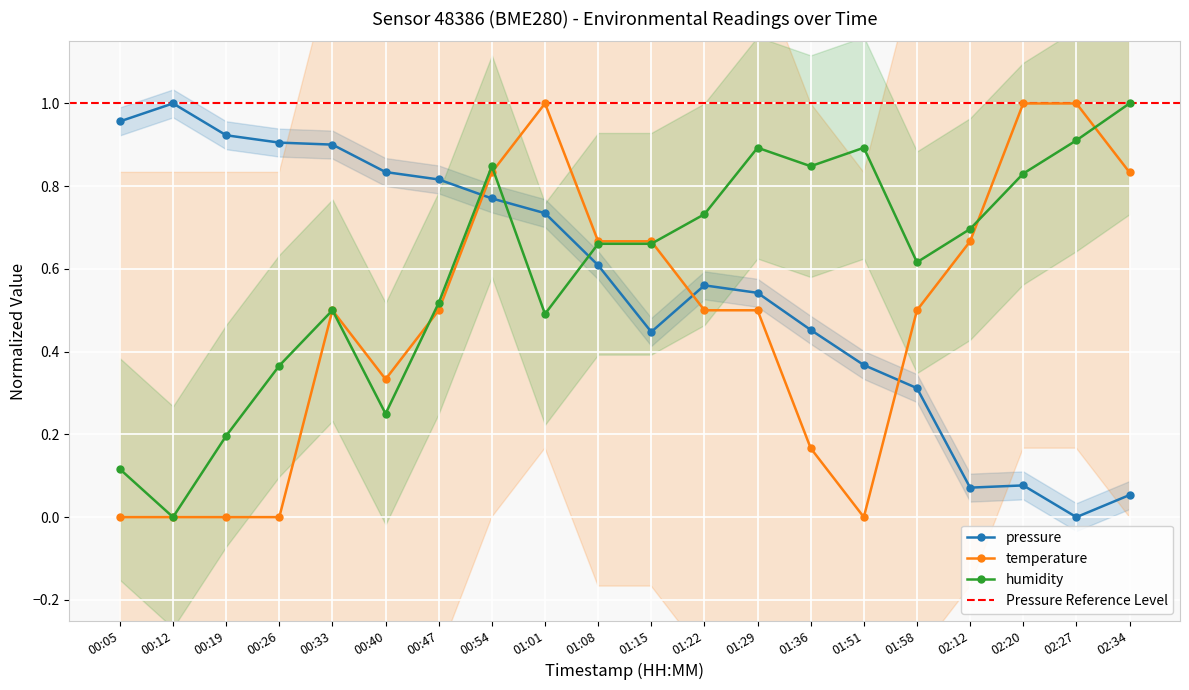

Rank the series at 01:01 from highest to lowest value.

temperature, pressure, humidity